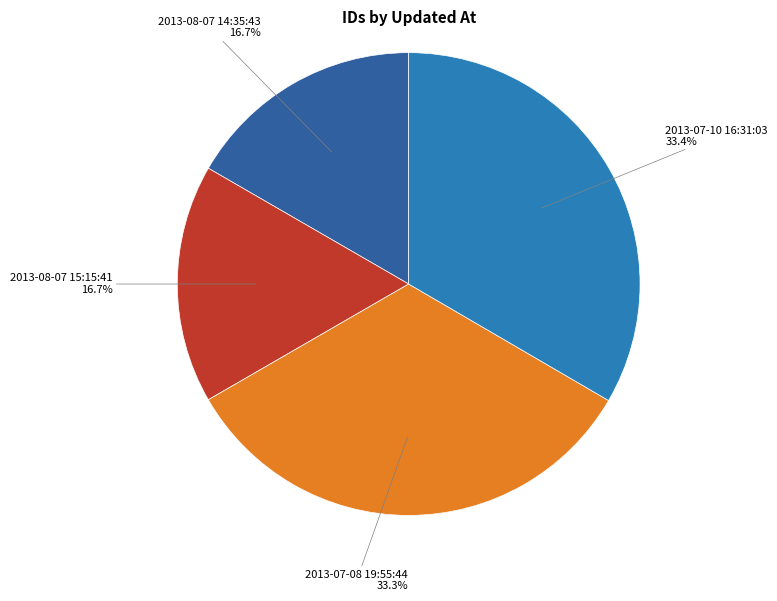

Combined, do 2013-08-07 15:15:41 16.7% and 2013-07-08 19:55:44 33.3% account for over 50%?

No